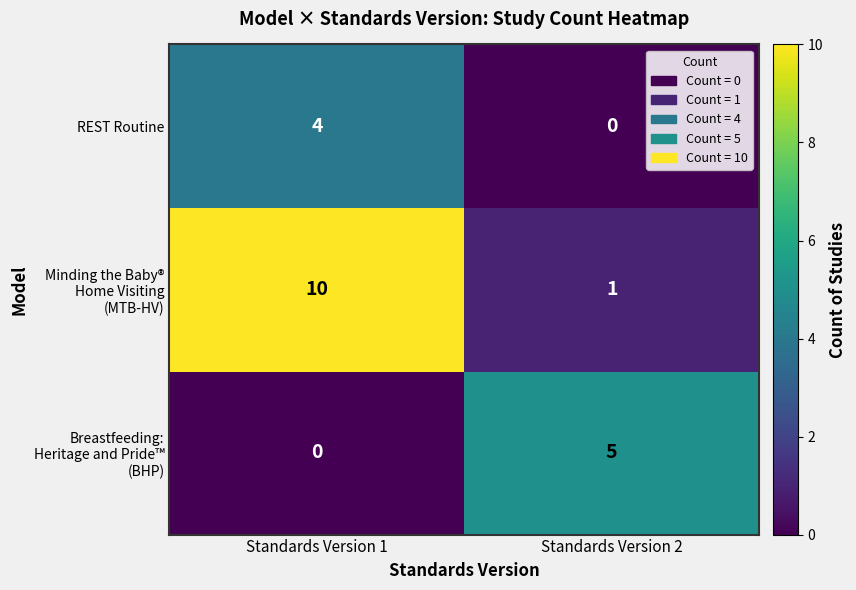

Read the REST Routine value at Standards Version 1.

4